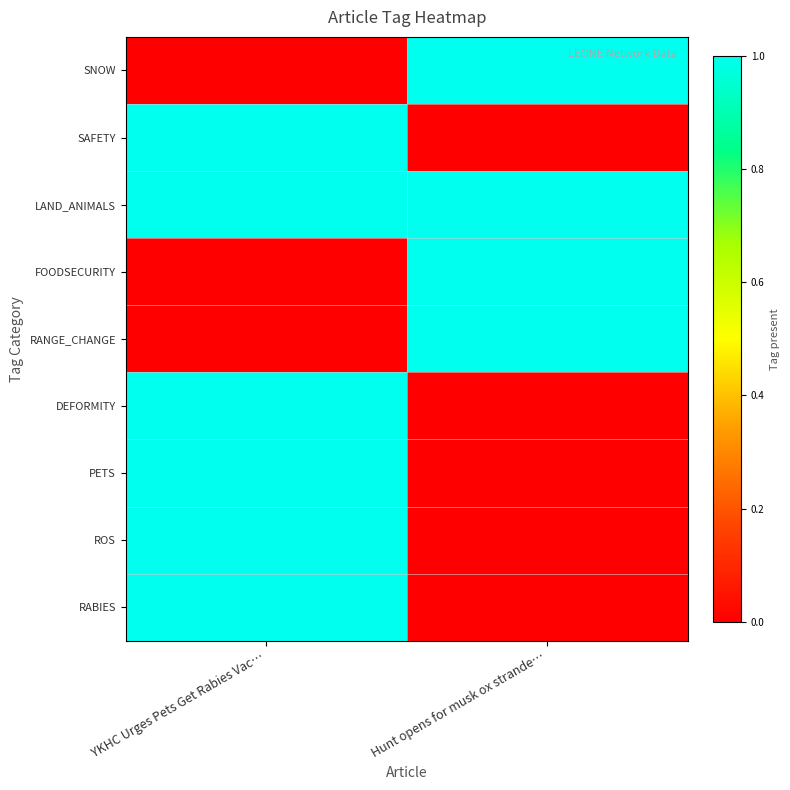

Which label corresponds to the largest value in the chart?

Hunt opens for musk ox strande…